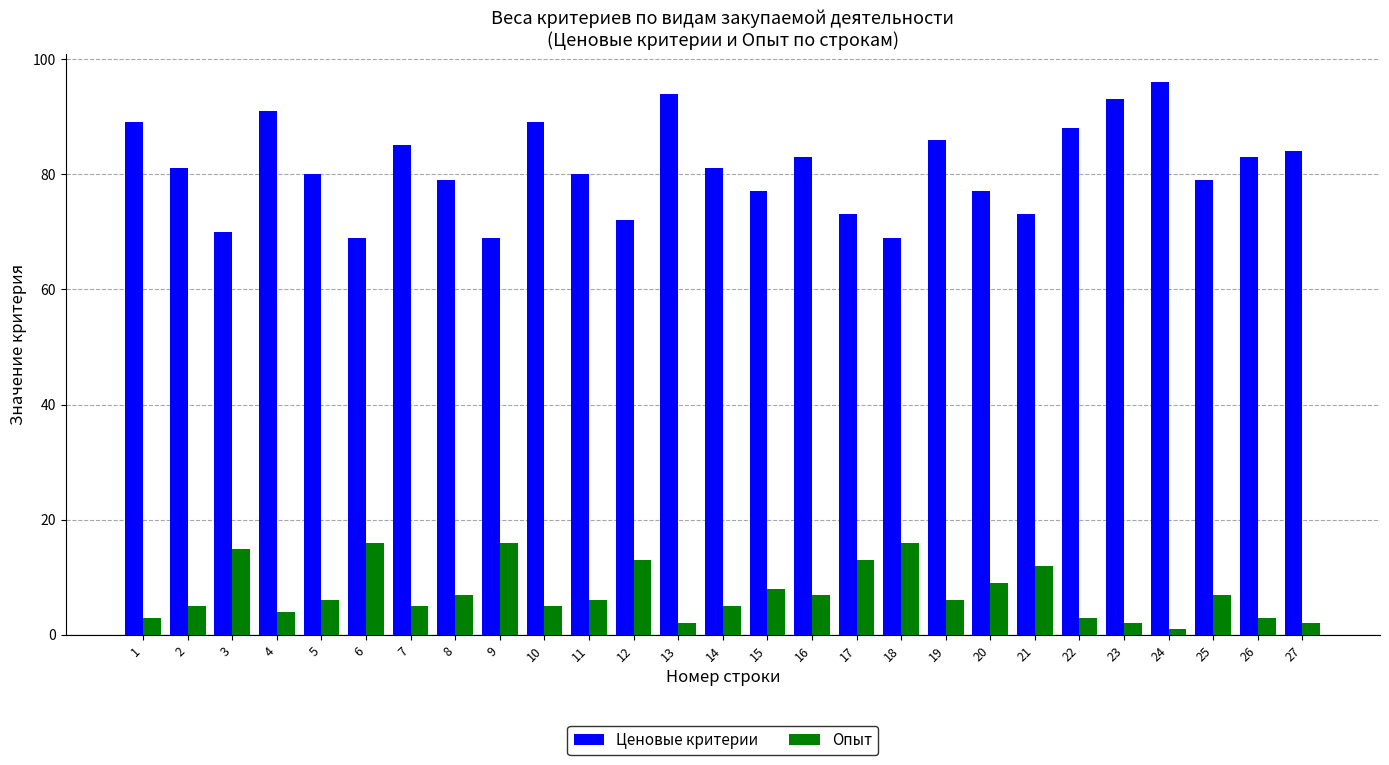

Are the bars horizontal?

No